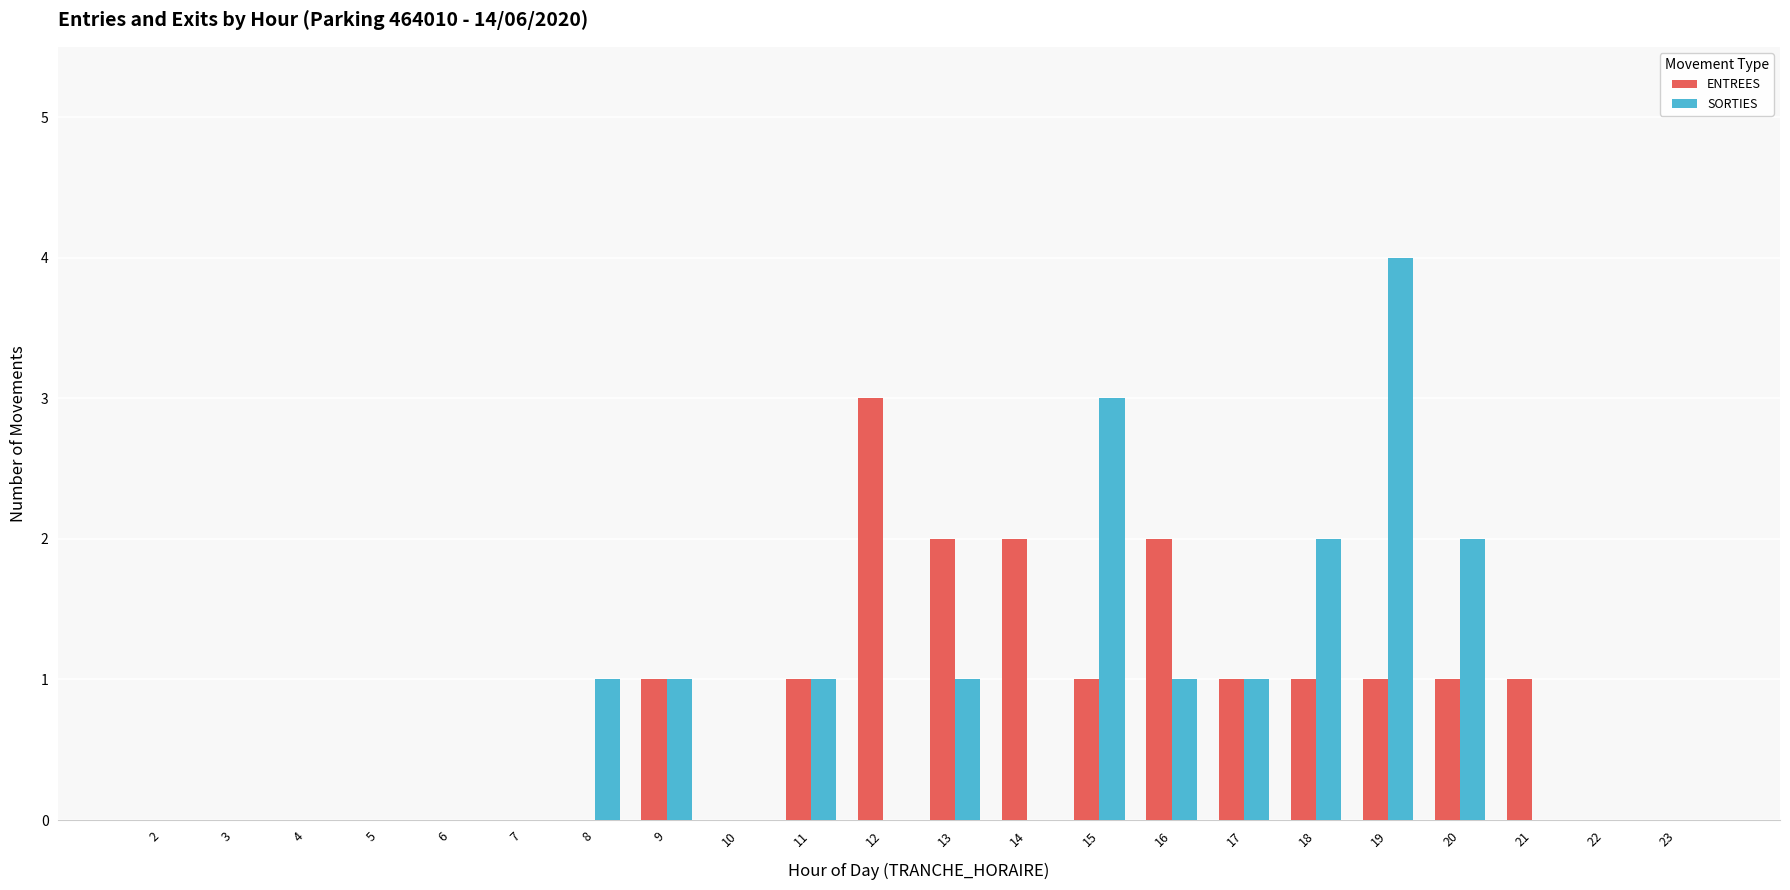

Reading right to left, what are all the values shown in this chart?

ENTREES: 23=0	22=0	21=1	20=1	19=1	18=1	17=1	16=2	15=1	14=2	13=2	12=3	11=1	10=0	9=1	8=0	7=0	6=0	5=0	4=0	3=0	2=0
SORTIES: 23=0	22=0	21=0	20=2	19=4	18=2	17=1	16=1	15=3	14=0	13=1	12=0	11=1	10=0	9=1	8=1	7=0	6=0	5=0	4=0	3=0	2=0